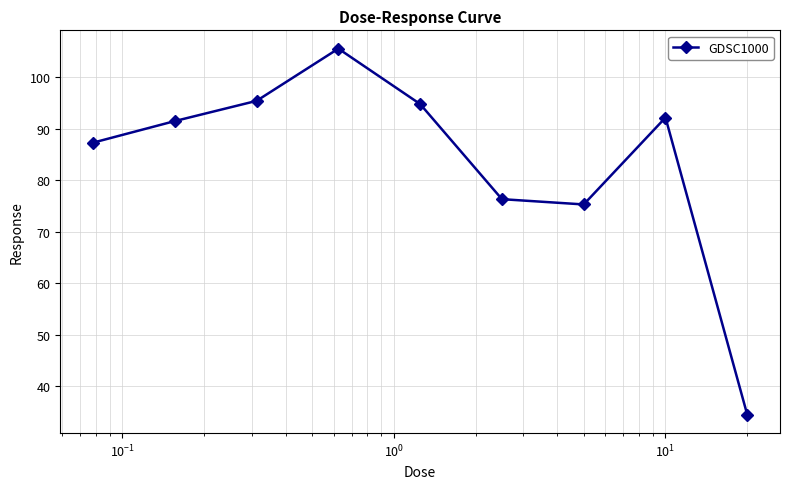

What is the value of the 1st point from the left?

87.3